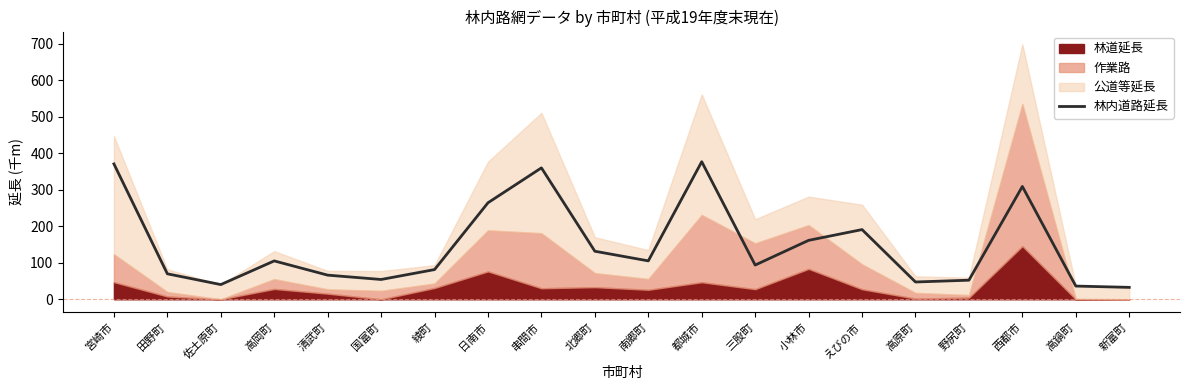

Count the number of categories in the chart.

20